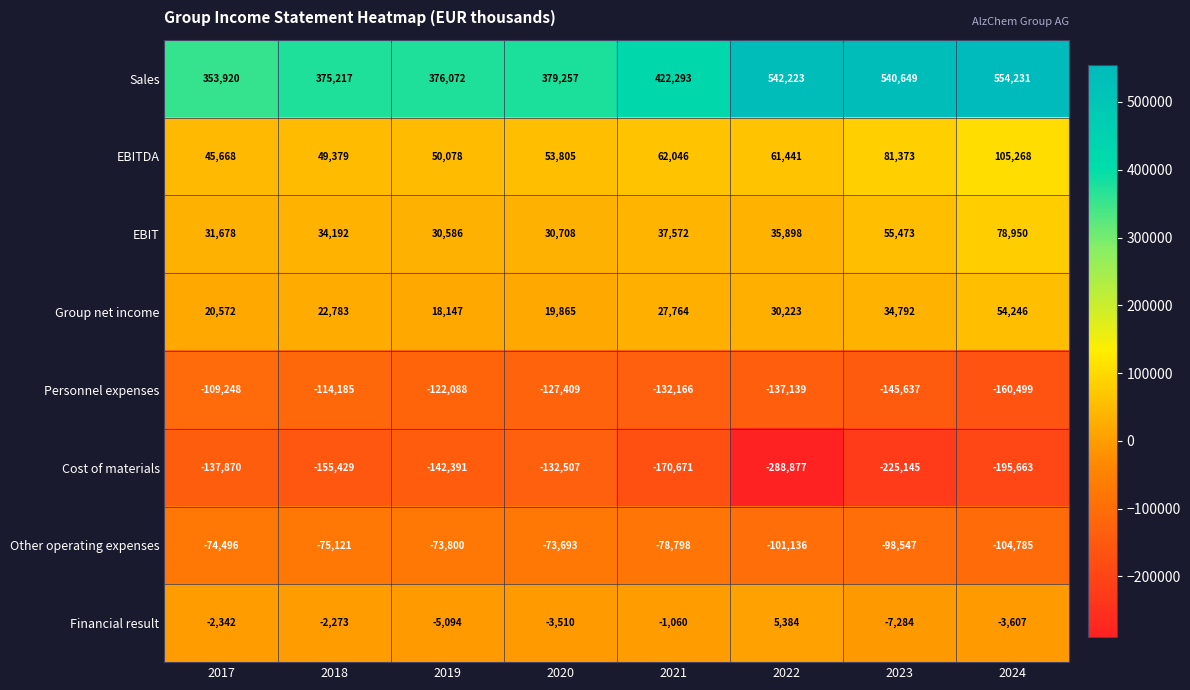

How many values in Financial result are above zero?

1